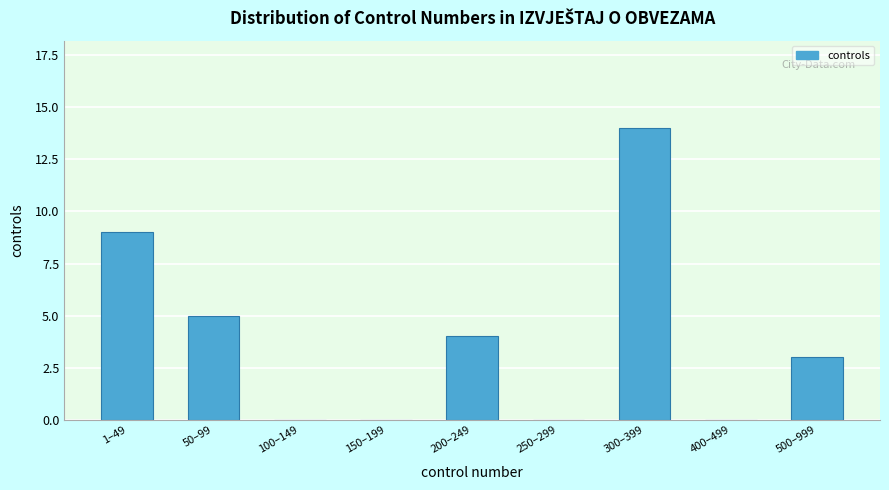

Reading left to right, list all the values displayed in this chart.

1–49=9	50–99=5	100–149=0	150–199=0	200–249=4	250–299=0	300–399=14	400–499=0	500–999=3